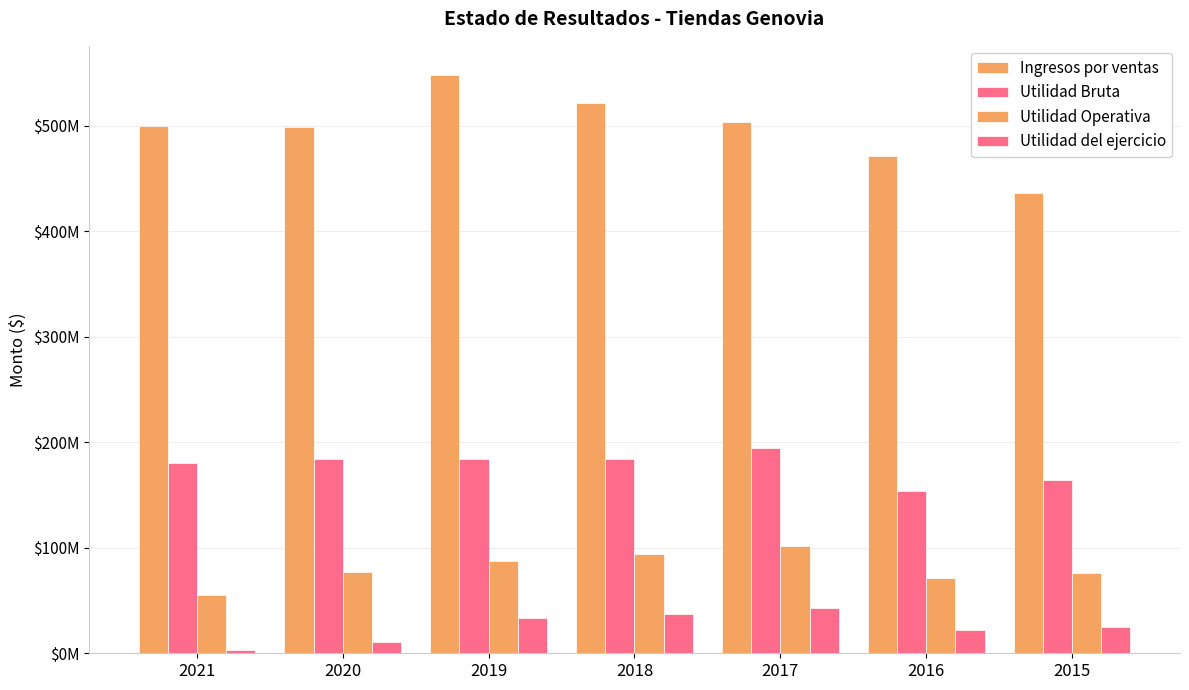

Which category has the highest value across all series?

2019